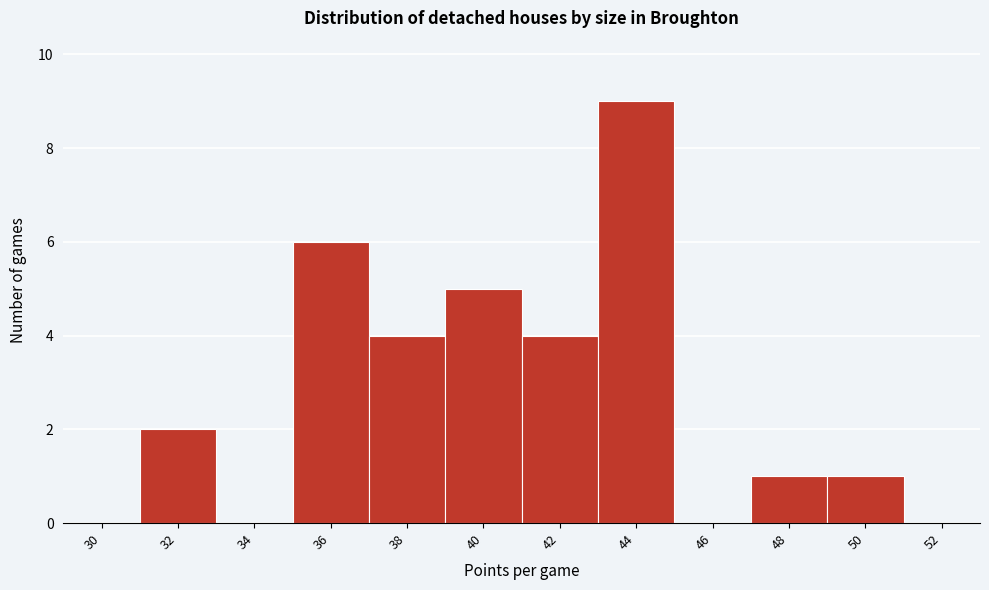

Reading left to right, extract all data points from this chart.

30=0	32=2	34=0	36=6	38=4	40=5	42=4	44=9	46=0	48=1	50=1	52=0